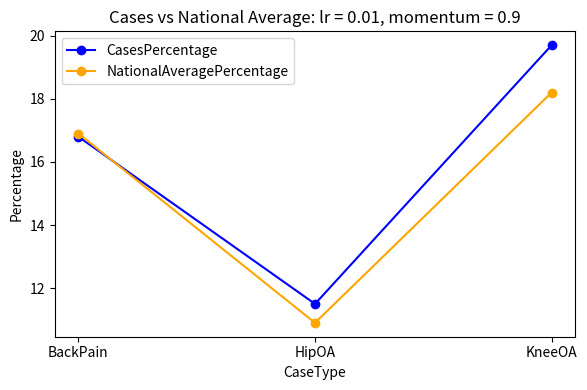

What is the value of the CasesPercentage point at the 2nd from the left?

11.5